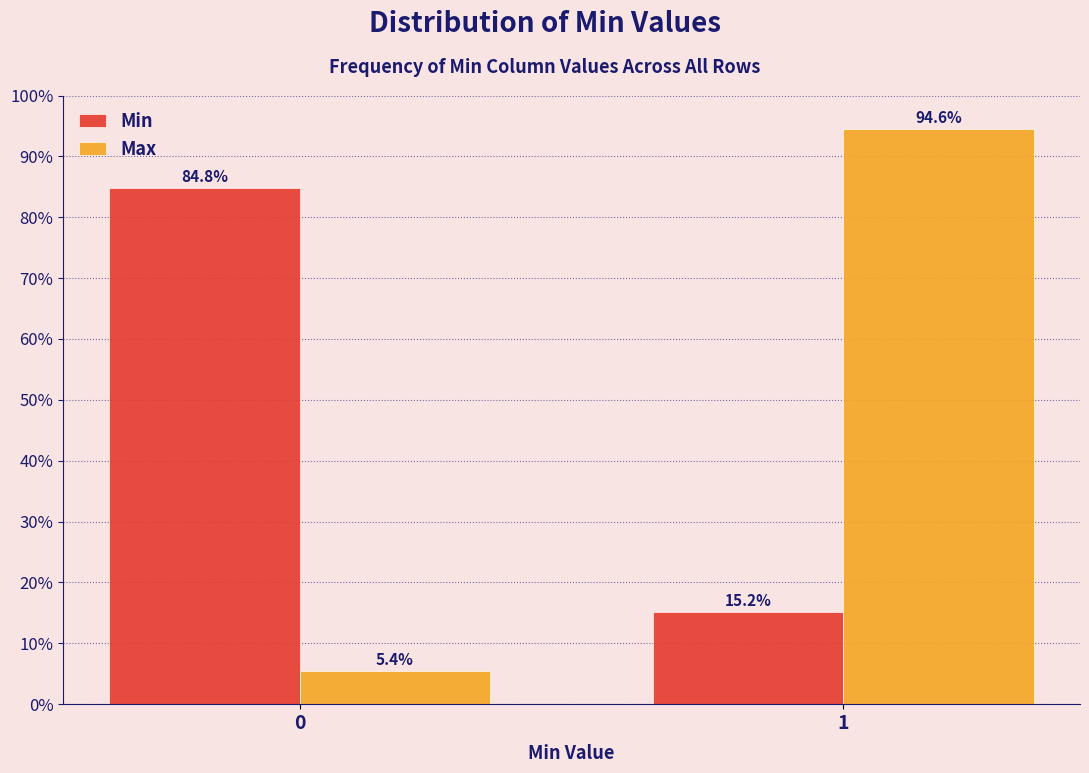

Reading left to right, extract all data points from this chart.

Min: 0=84.8	1=15.2
Max: 0=5.4	1=94.6